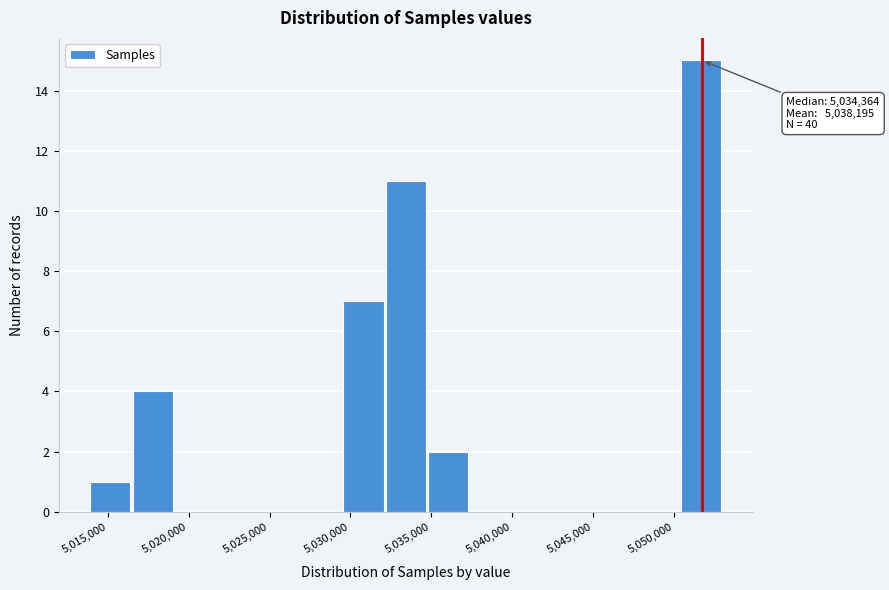

Over which range of the x-axis is the bar tallest?

5050500 to 5053000